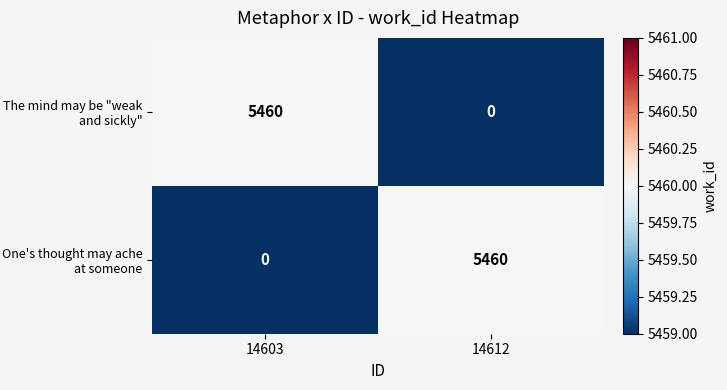

What is the spread (max minus min) of values at 14603?

5460